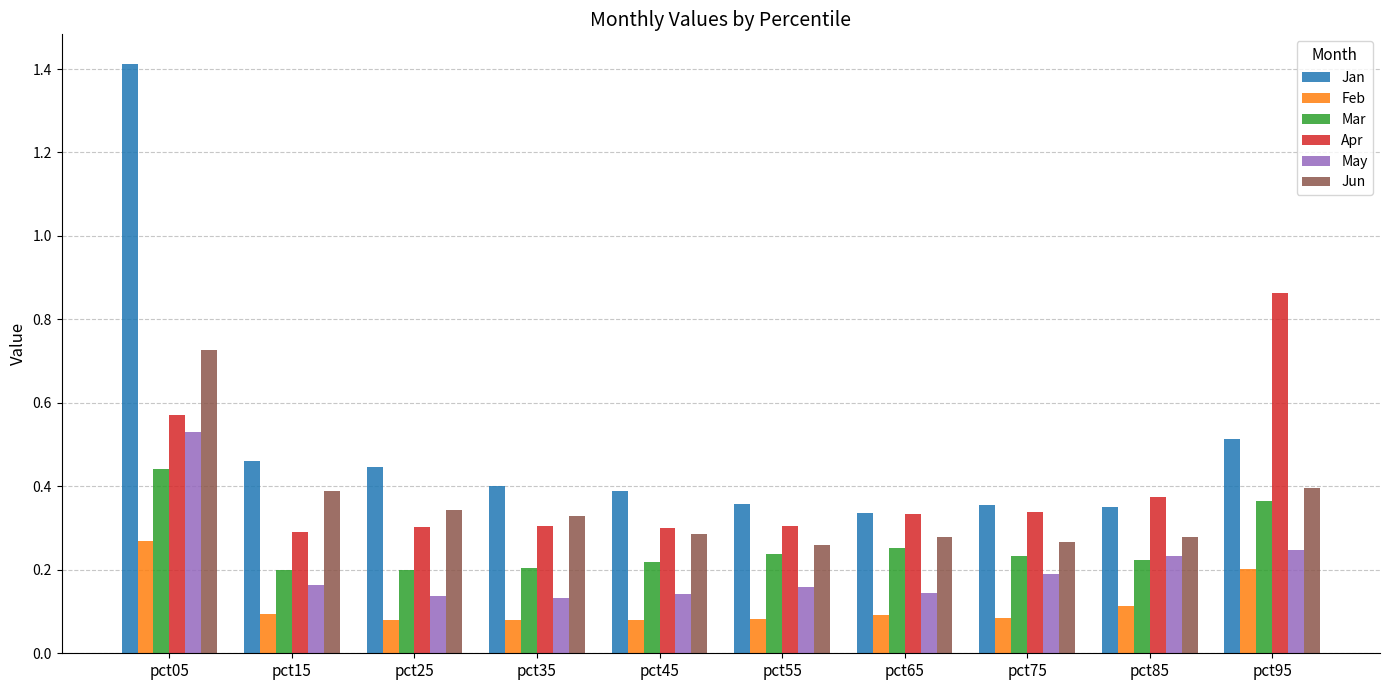

What is the maximum value shown in the chart?

1.4